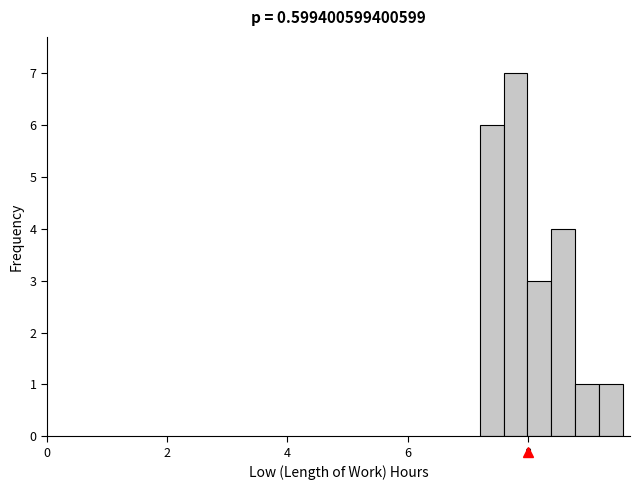

Read against the x-axis, roughly where is the centre of the tallest bar?

7.8